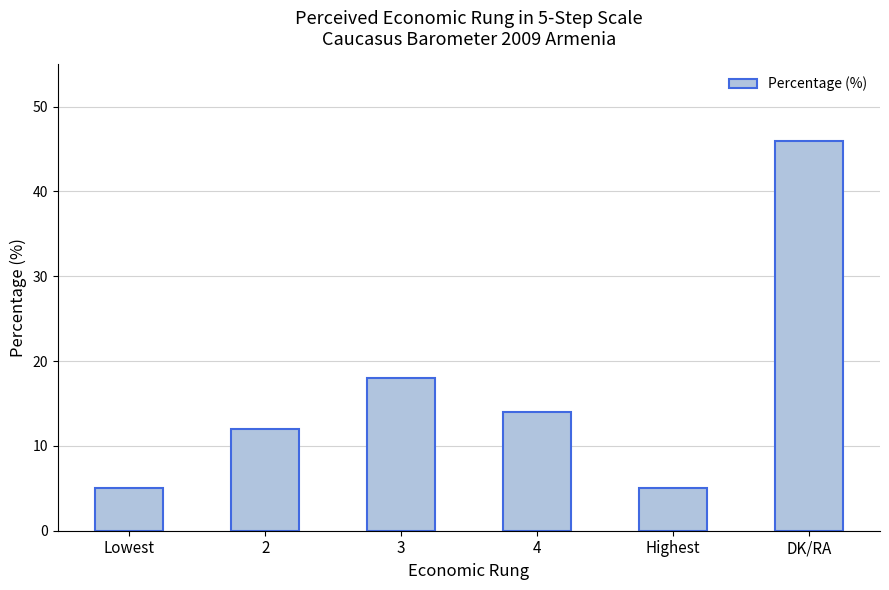

The value at DK/RA is 46. True or false?

True